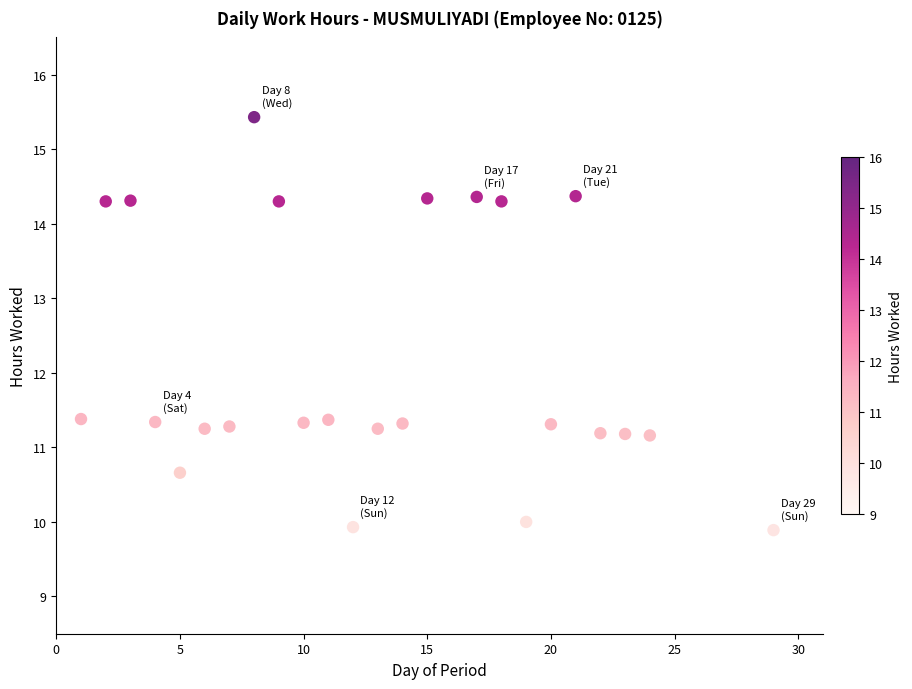

What is the range of Y values (max minus min)?

5.5